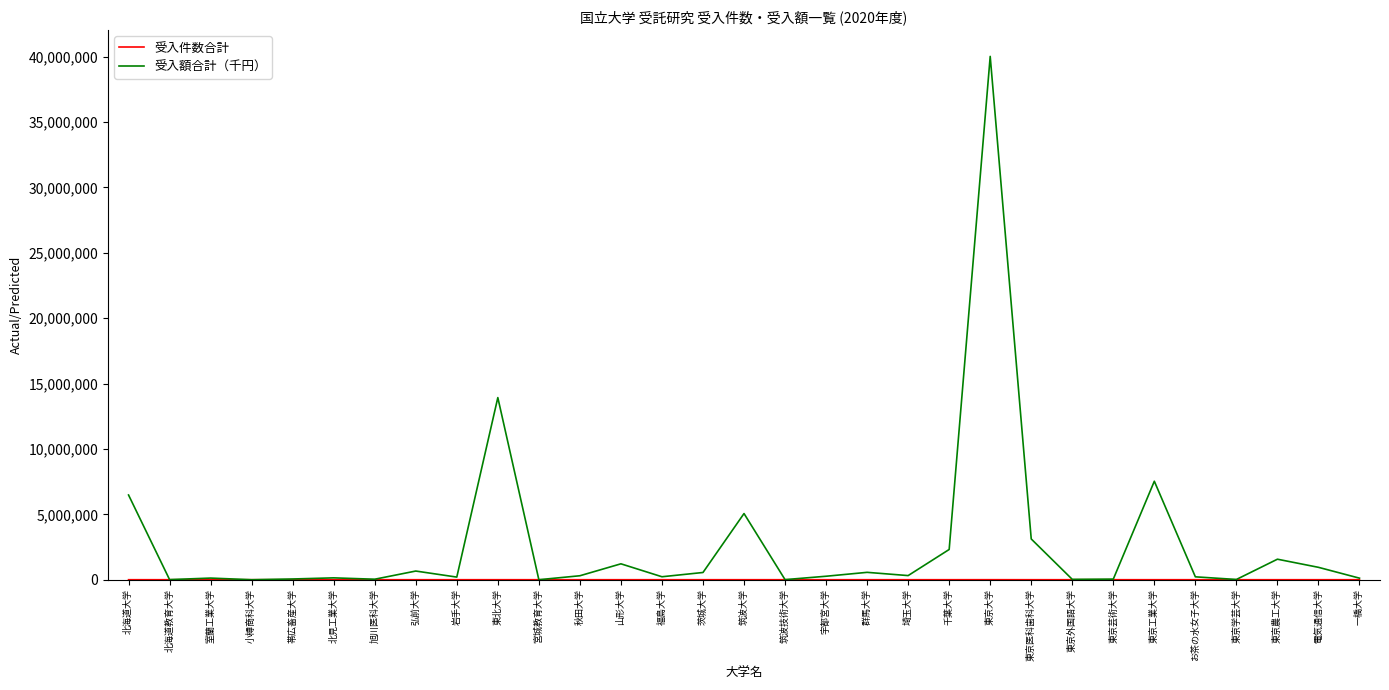

At how many categories does at least one series exceed 20293093?

1